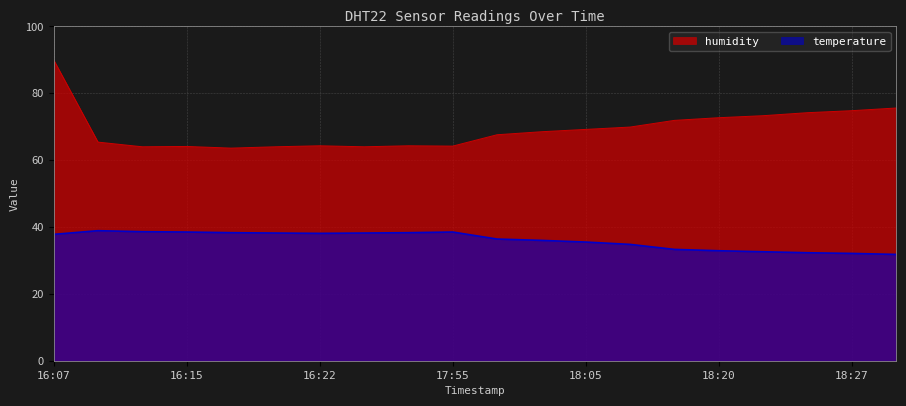

At which category does humidity reach its first local valley?

16:12